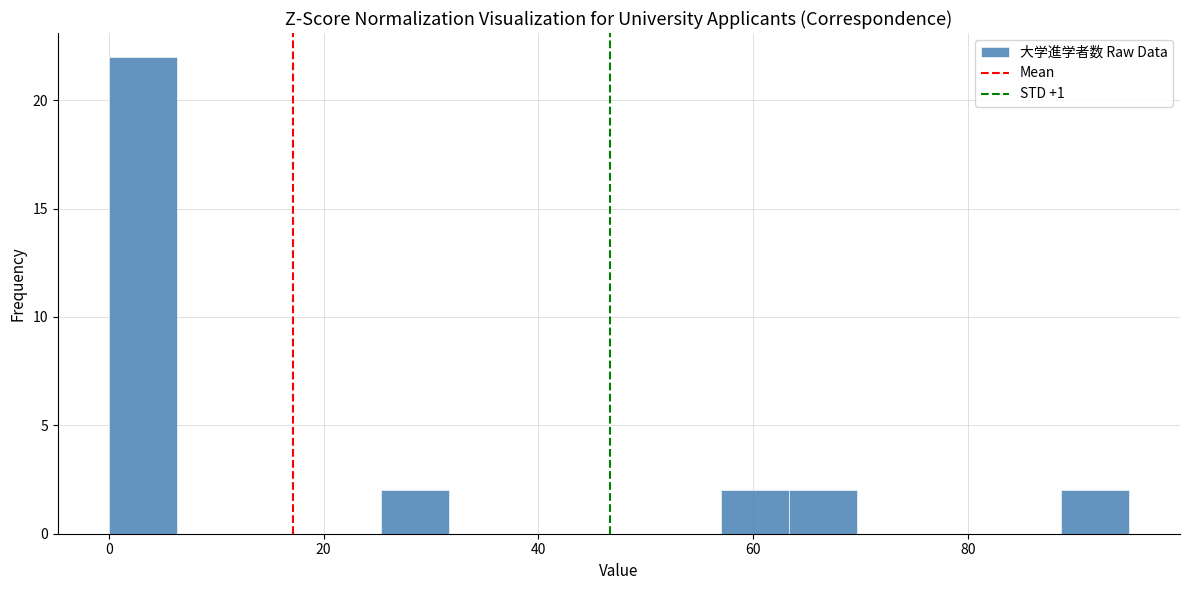

Around what value on the x-axis is the tallest bar? Give the approximate position of its centre, as read against the axis.

4